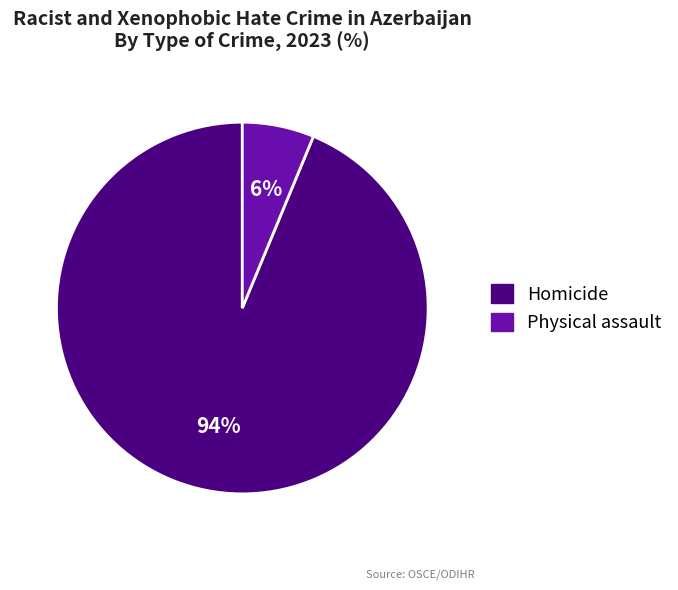

How many slices are in this pie chart?

2